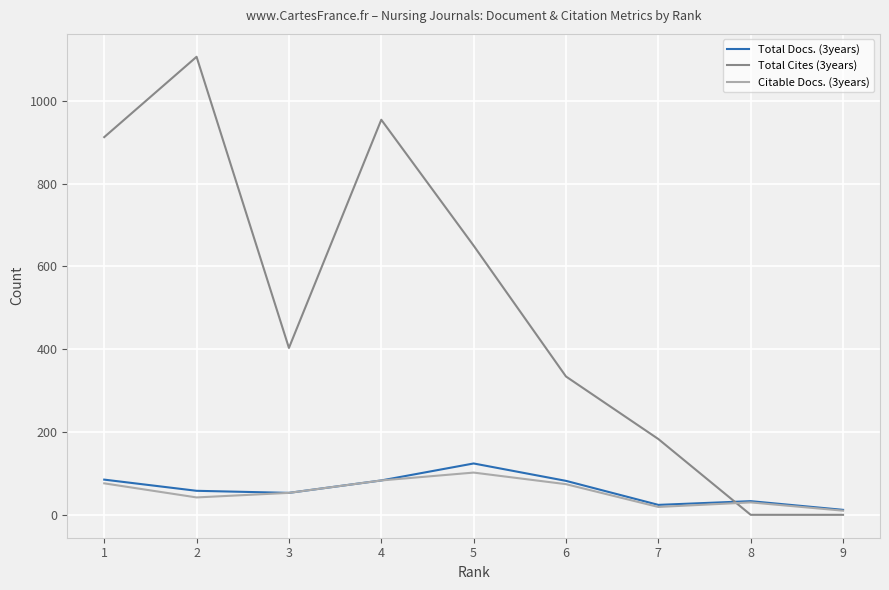

The value of Citable Docs. (3years) at 8 is 30. True or false?

True